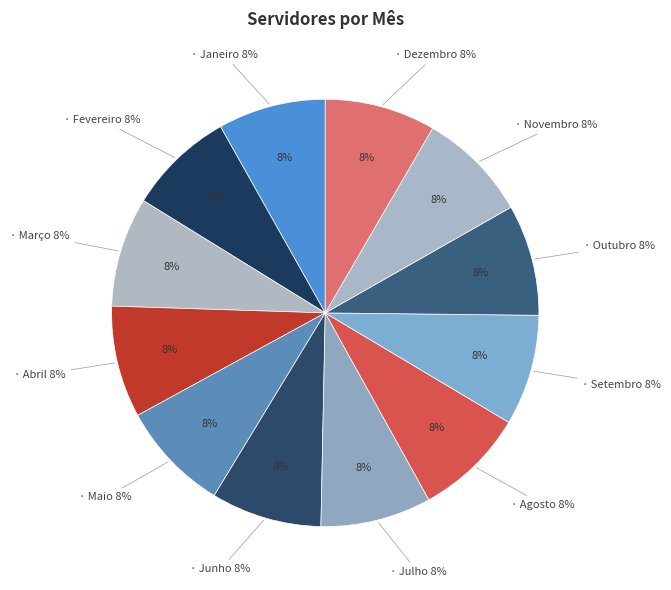

What is the total percentage of Agosto and Fevereiro?

16.4%